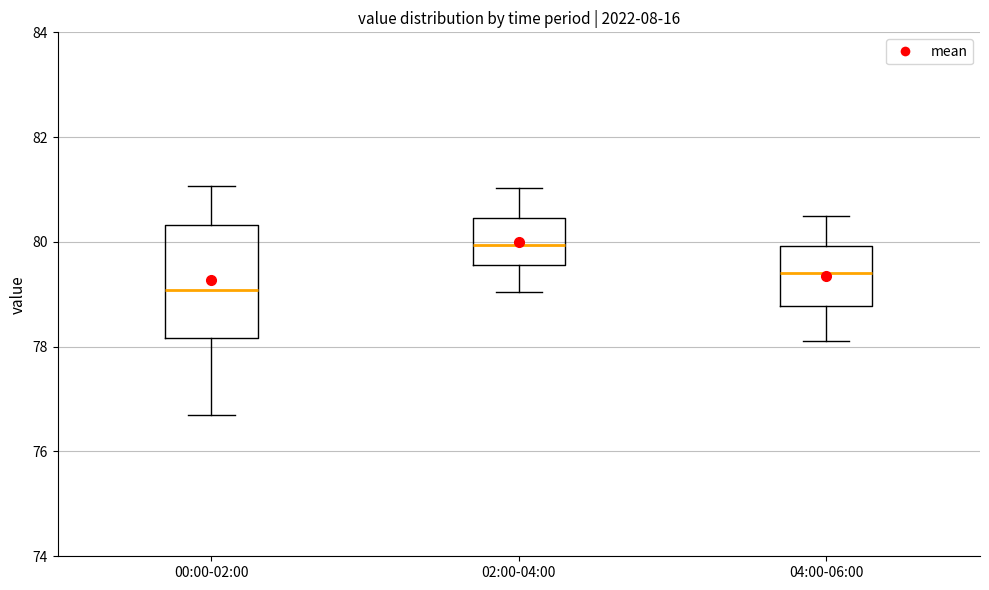

Reading left to right, read every box against the y-axis: the position of its median line, the range the box covers, and the ends of its whiskers. The values are not printed on the chart, so give them approximately, as read against the axis.

00:00-02:00: median 79.0, box 78.2 to 80.4, whiskers 76.8 to 81.0
02:00-04:00: median 80.0, box 79.6 to 80.4, whiskers 79.0 to 81.0
04:00-06:00: median 79.4, box 78.8 to 80.0, whiskers 78.2 to 80.6